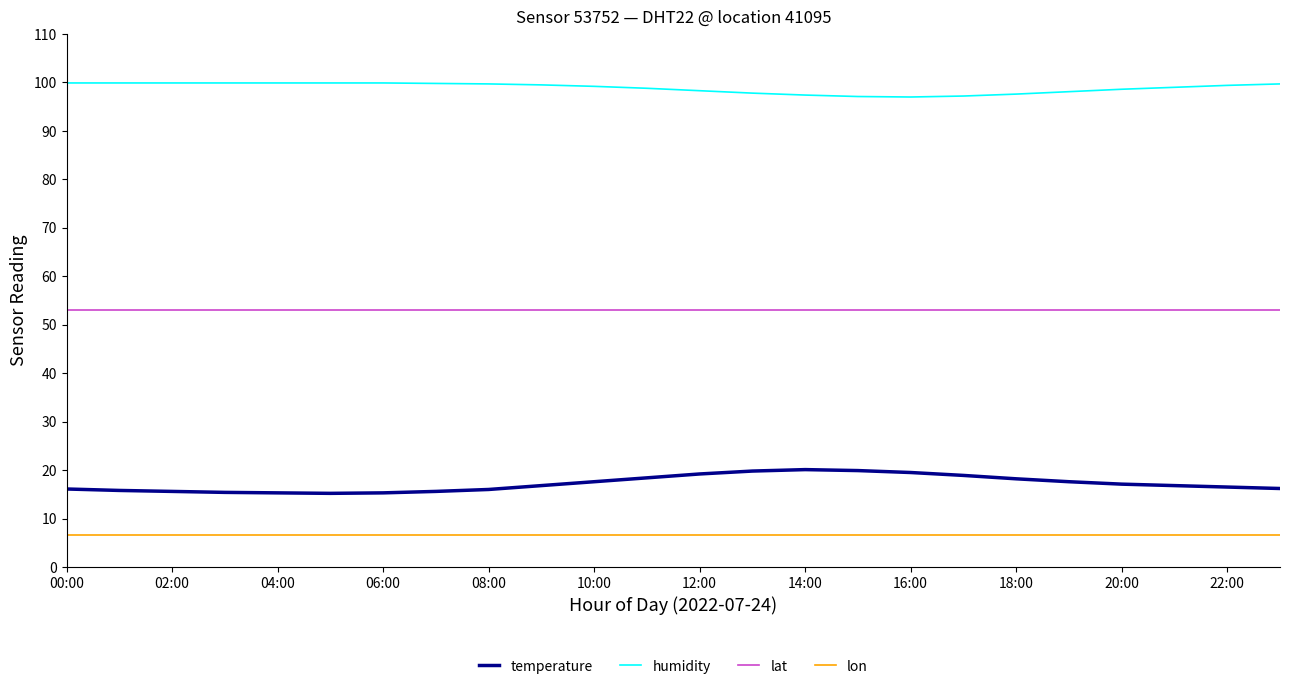

List the series in order of their peak value, highest first.

humidity, lat, temperature, lon